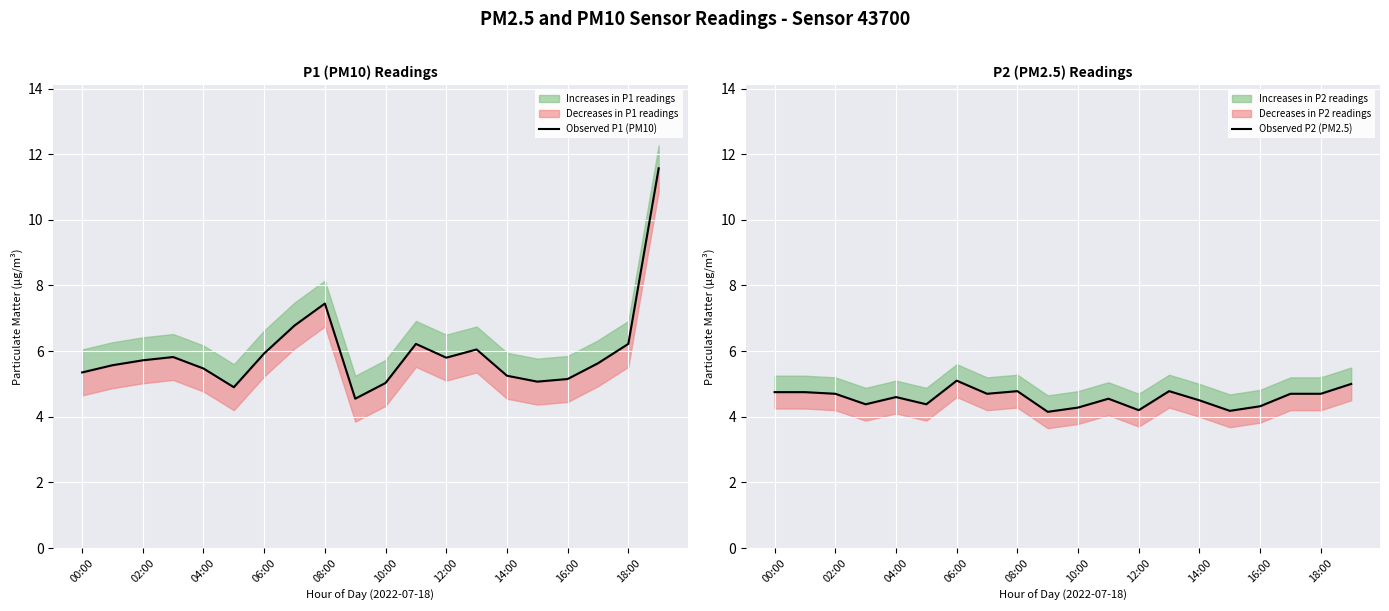

Between 17 and 08:00, which is larger?

17